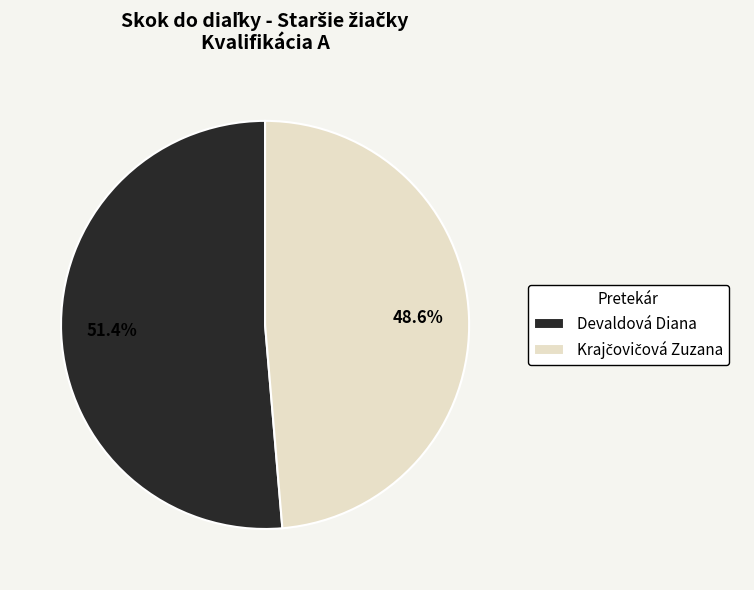

Does any single category account for the majority?

Yes